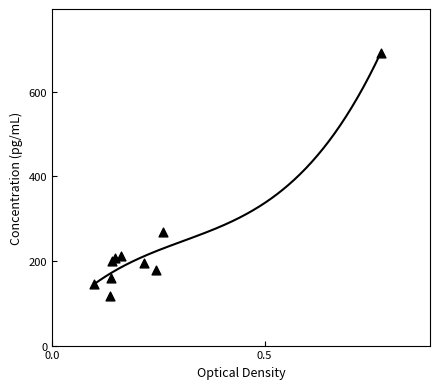

What Y value in the scatter plot is closest to 404?

268.9